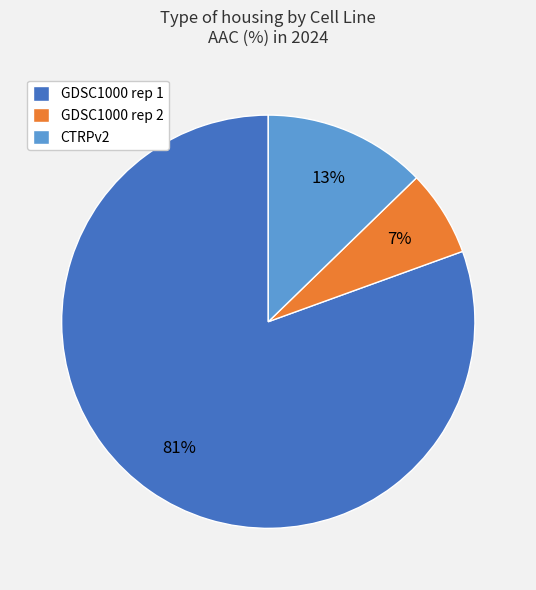

Between GDSC1000 rep 1 and CTRPv2, which is larger?

GDSC1000 rep 1